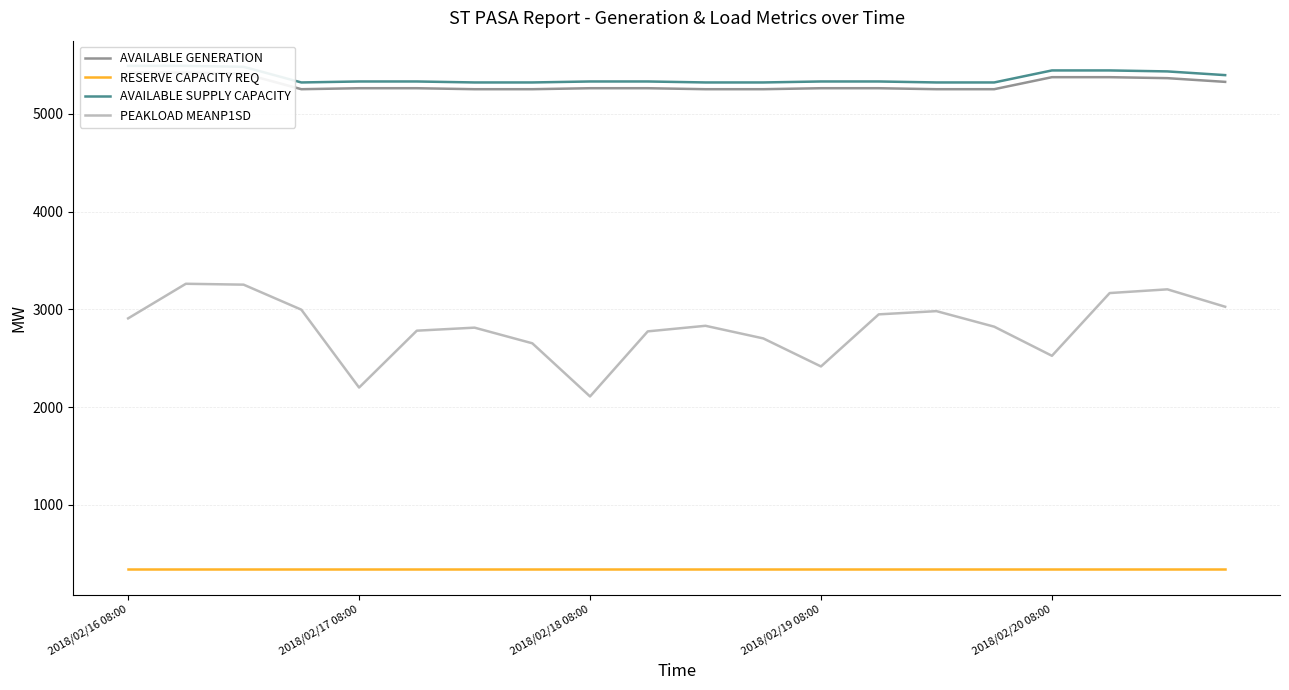

True or false: AVAILABLE SUPPLY CAPACITY and RESERVE CAPACITY REQ intersect in this chart.

False